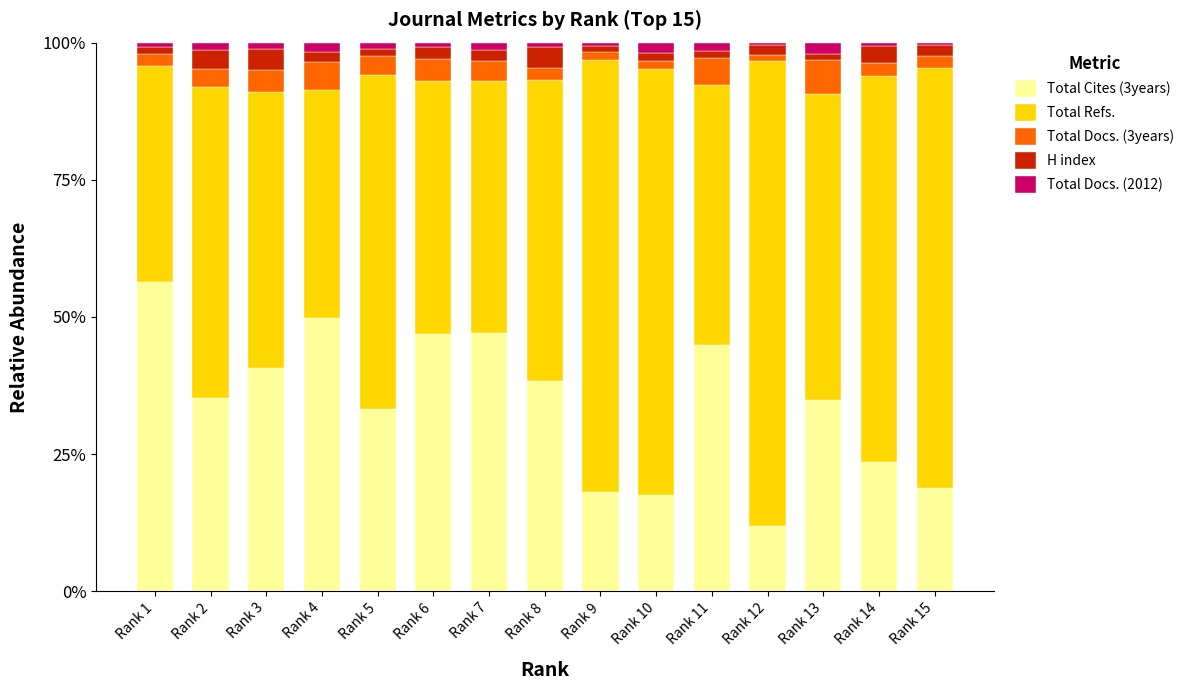

Is it true that Total Cites (3years) equals 14.5 at Rank 8?

False